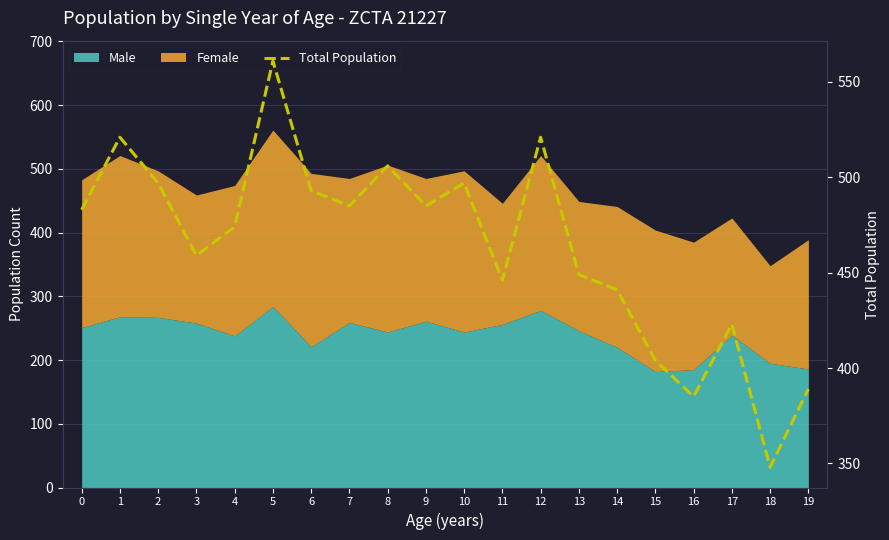

Reading left to right, transcribe all the data shown in this chart.

483	521	497	459	474	561	493	485	506	485	497	446	521	449	441	404	385	423	348	389